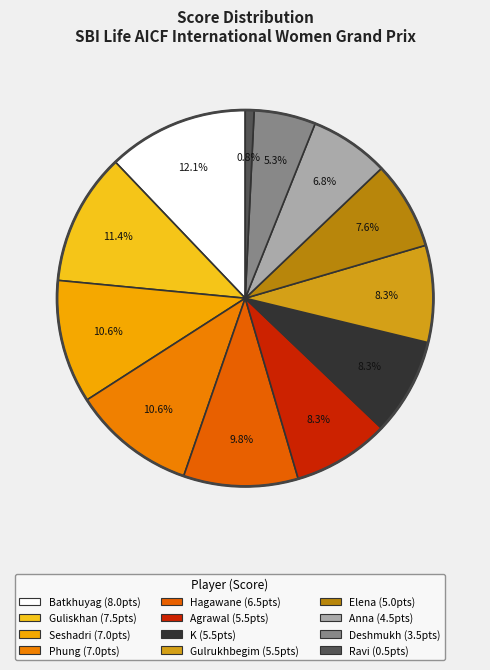

How many segments does this pie chart have?

12